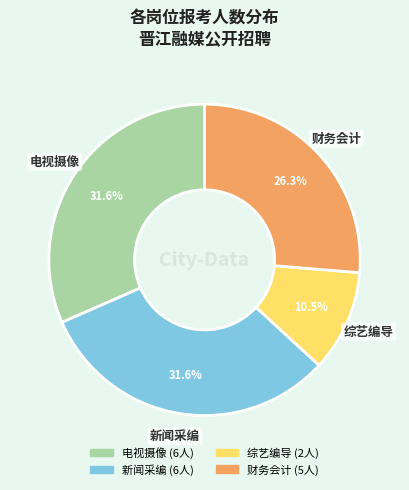

Which slice is the smallest?

综艺编导